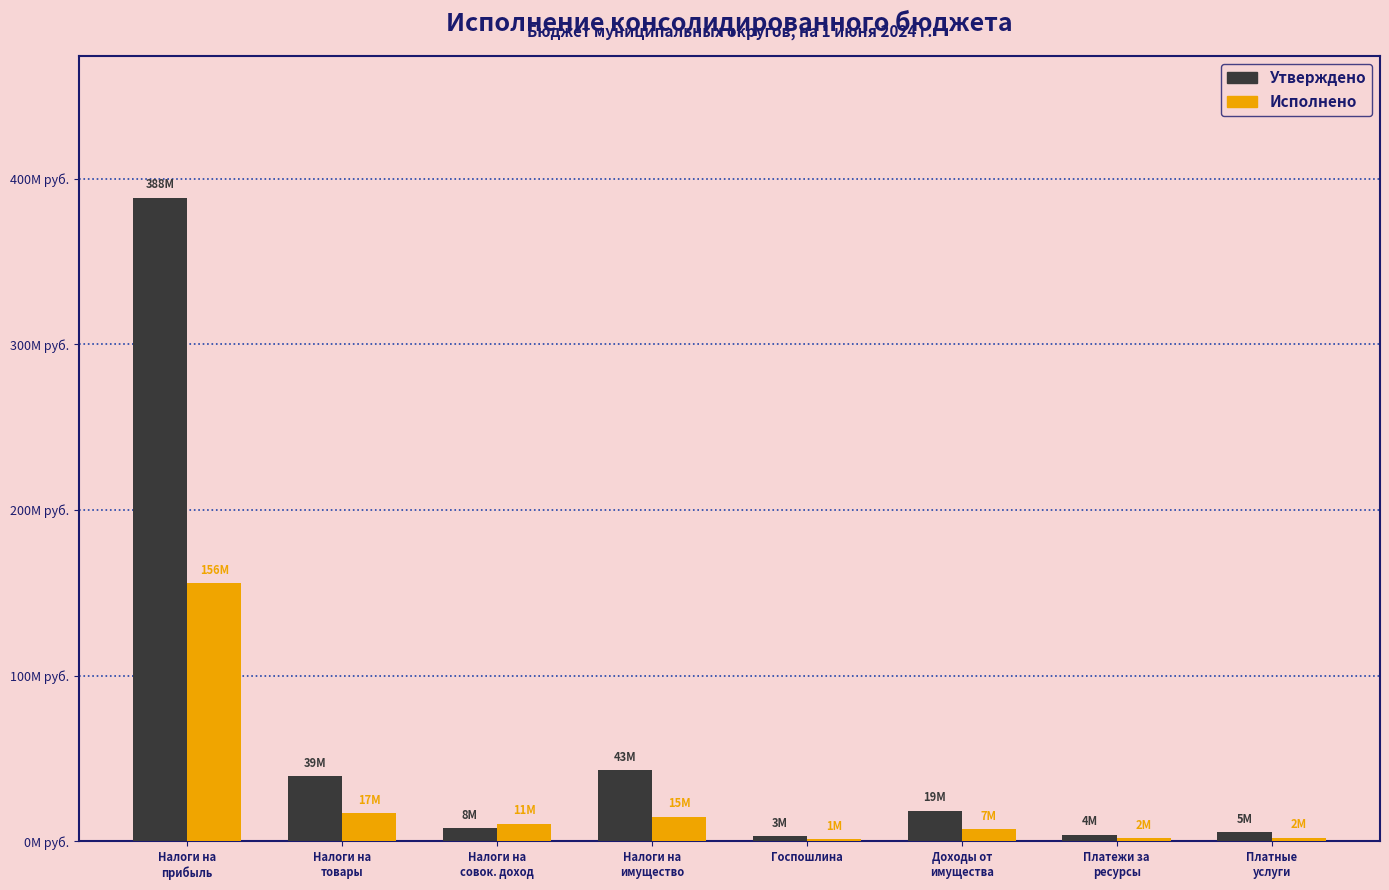

What is the difference between the maximum and minimum values in the Утверждено series?

385200000.0